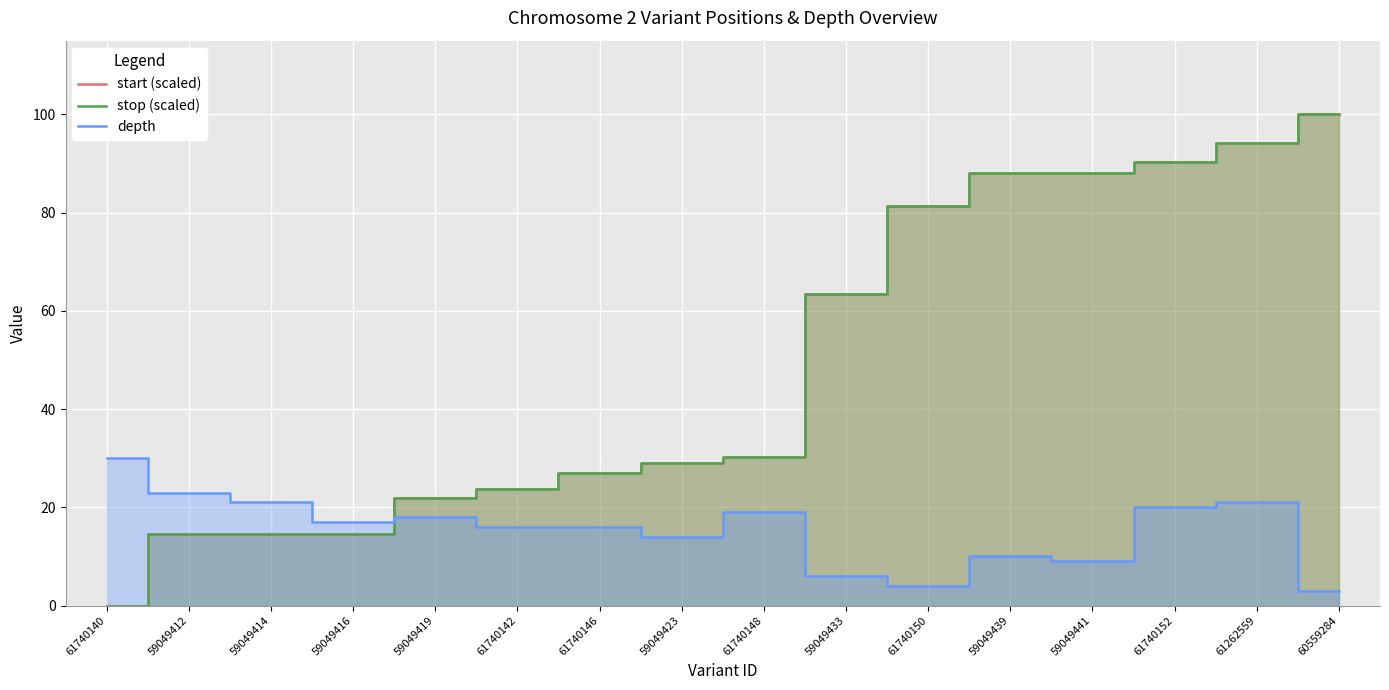

What position from the left is 61740152?

14